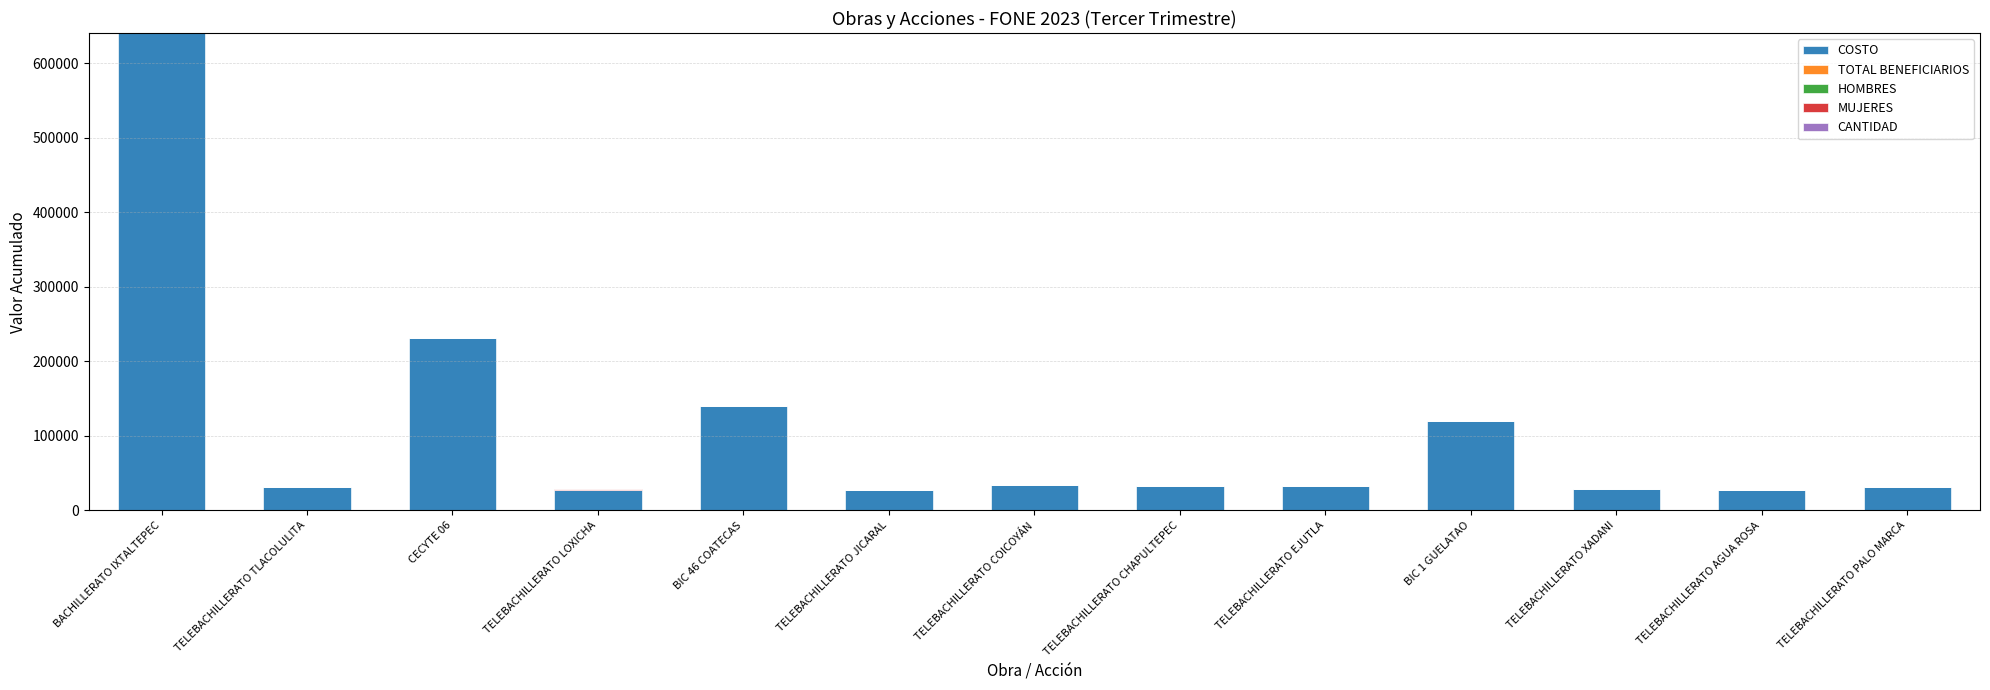

The COSTO series shows 53121.7 at TELEBACHILLERATO CHAPULTEPEC. True or false?

False